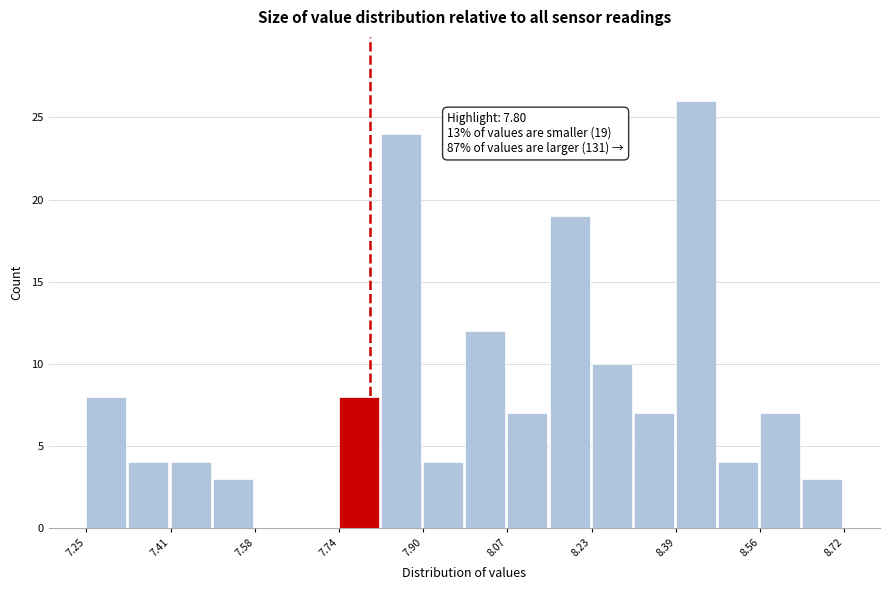

Which range on the x-axis has the tallest bar?

8.40 to 8.48